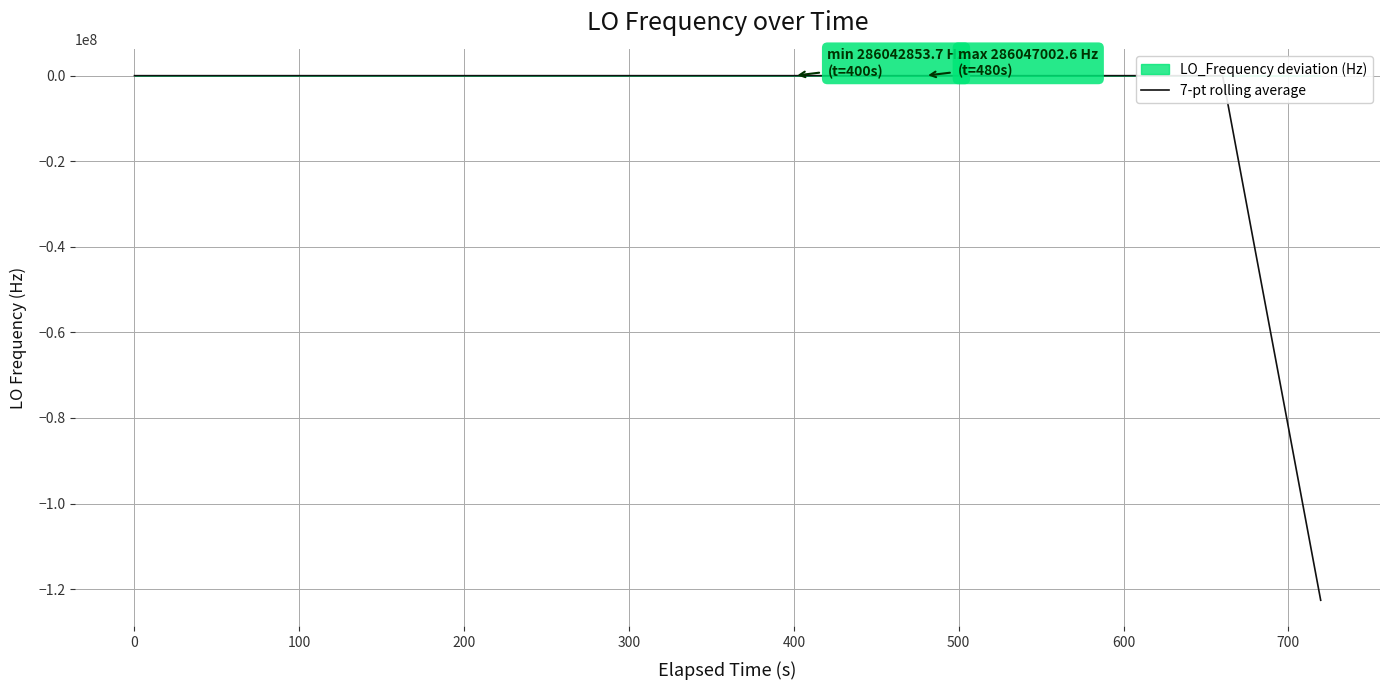

The value at 19 is -140.2. True or false?

False